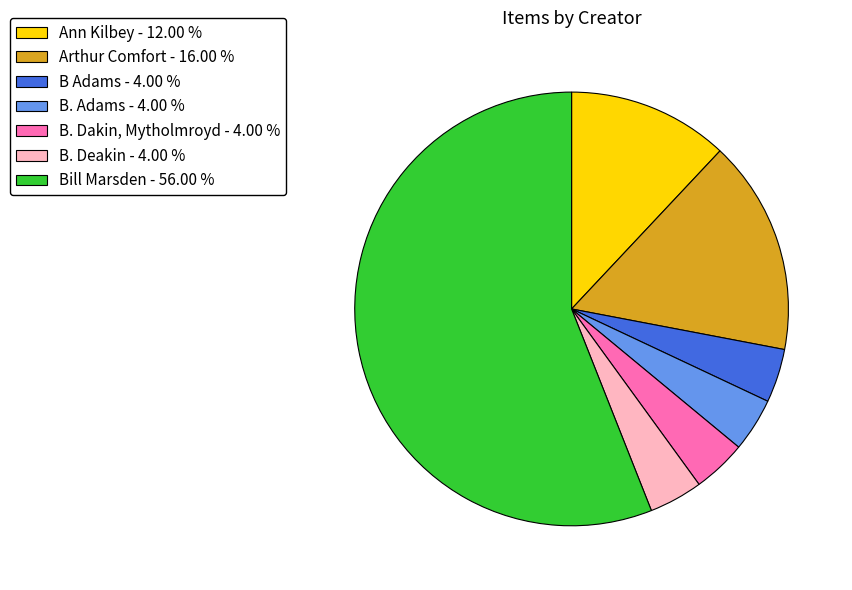

Does B. Dakin, Mytholmroyd represent more than half of the total?

No